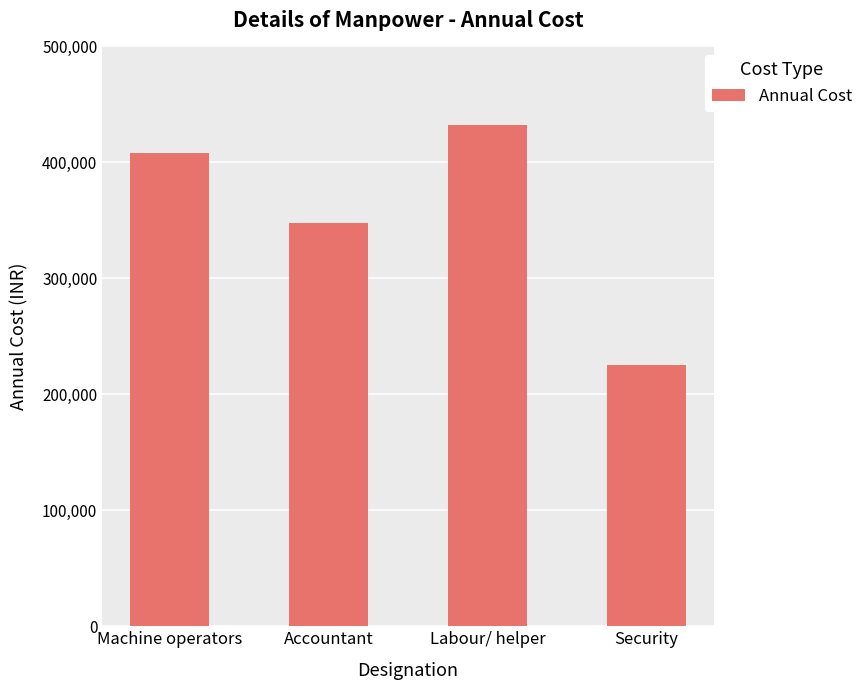

Where is the data nearest to the value 328800?

Accountant